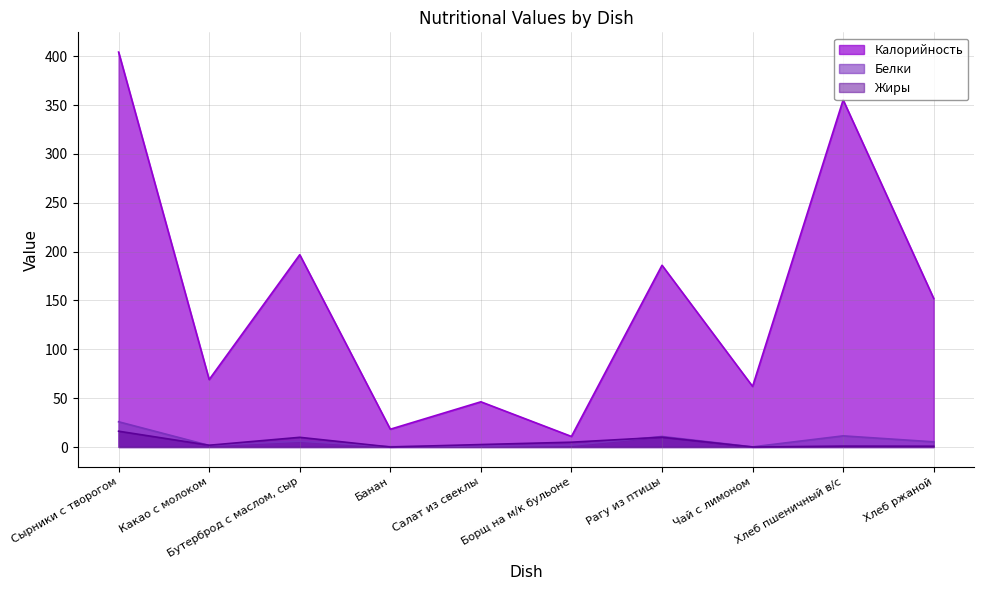

The value of Калорийность at Хлеб ржаной is 269.7. True or false?

False